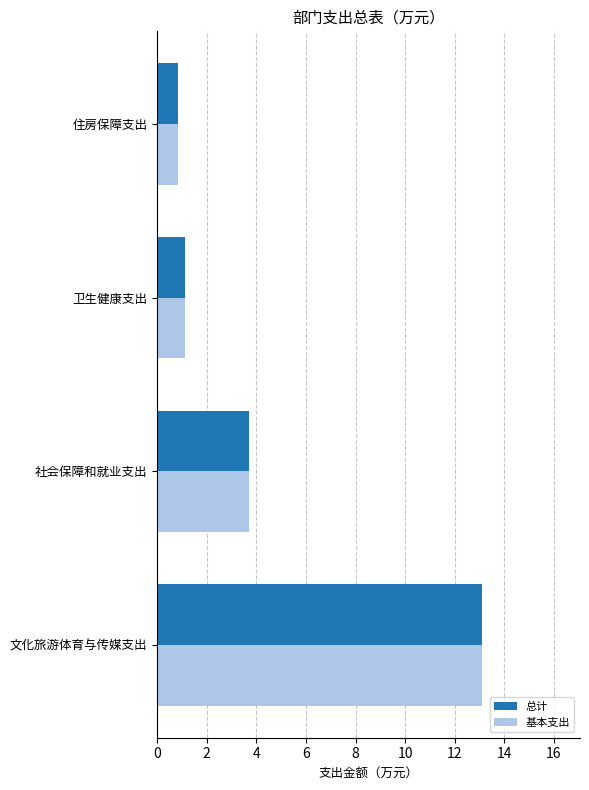

What is the lowest value of the 基本支出 series?

0.8